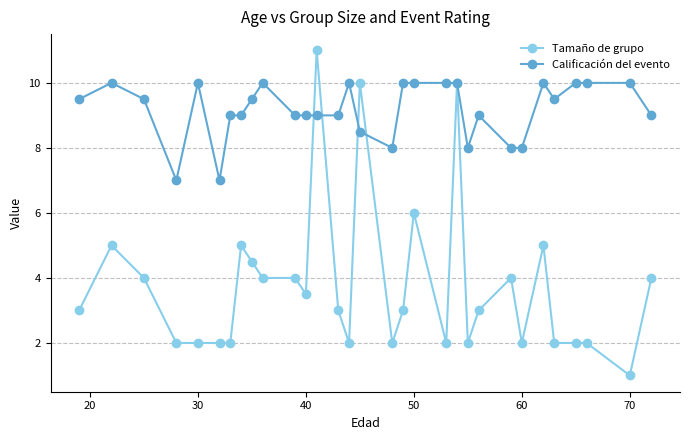

What is the value of the Tamaño de grupo point at the 26th from the left?

5.0